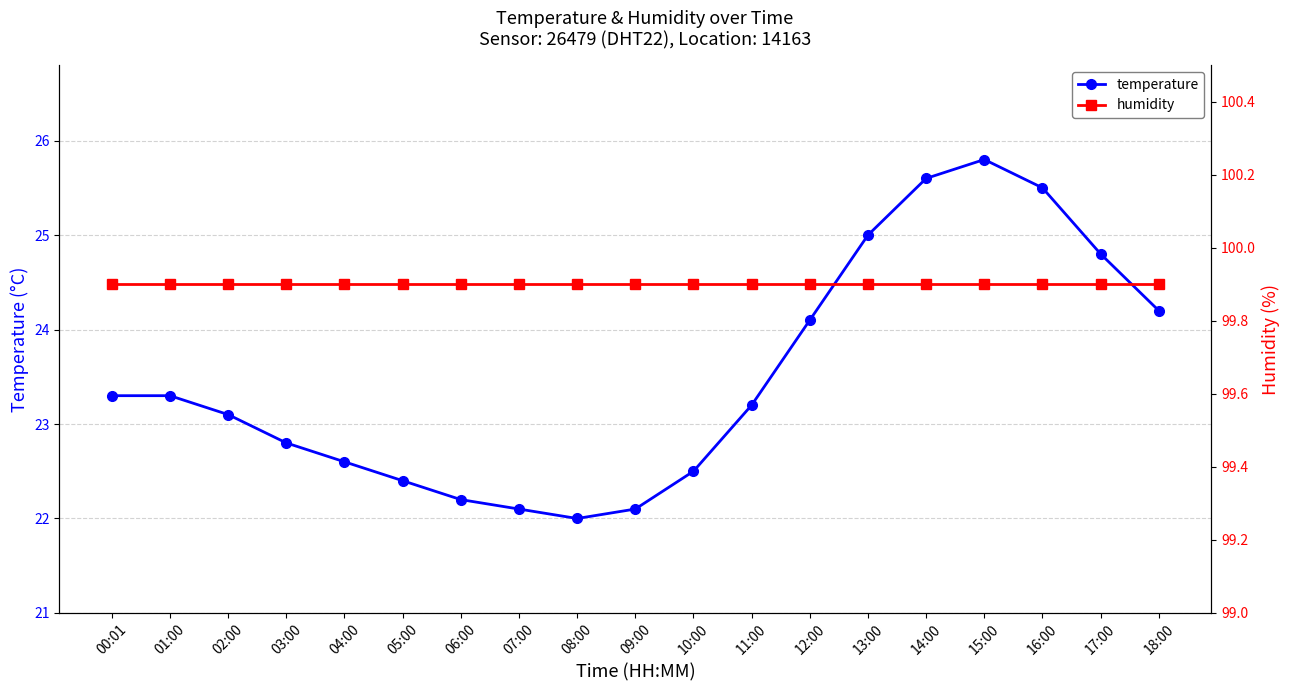

Rank the series by their maximum value, from highest to lowest.

humidity, temperature